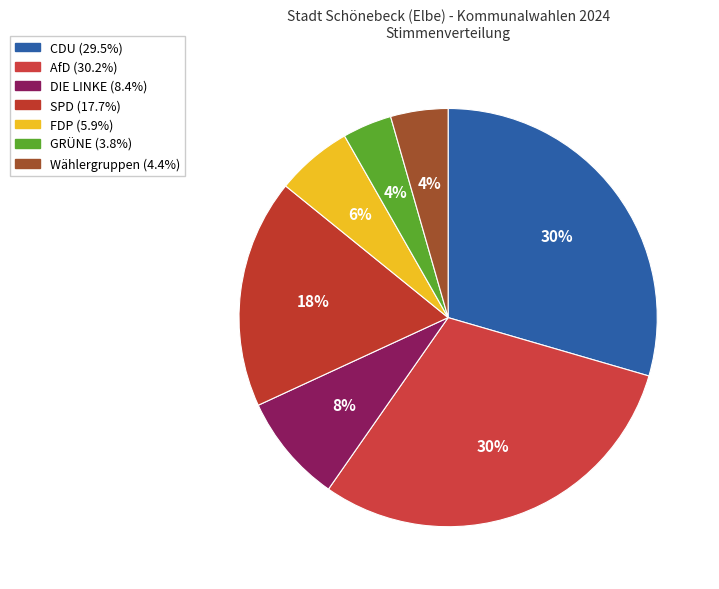

How many slices are in this pie chart?

7